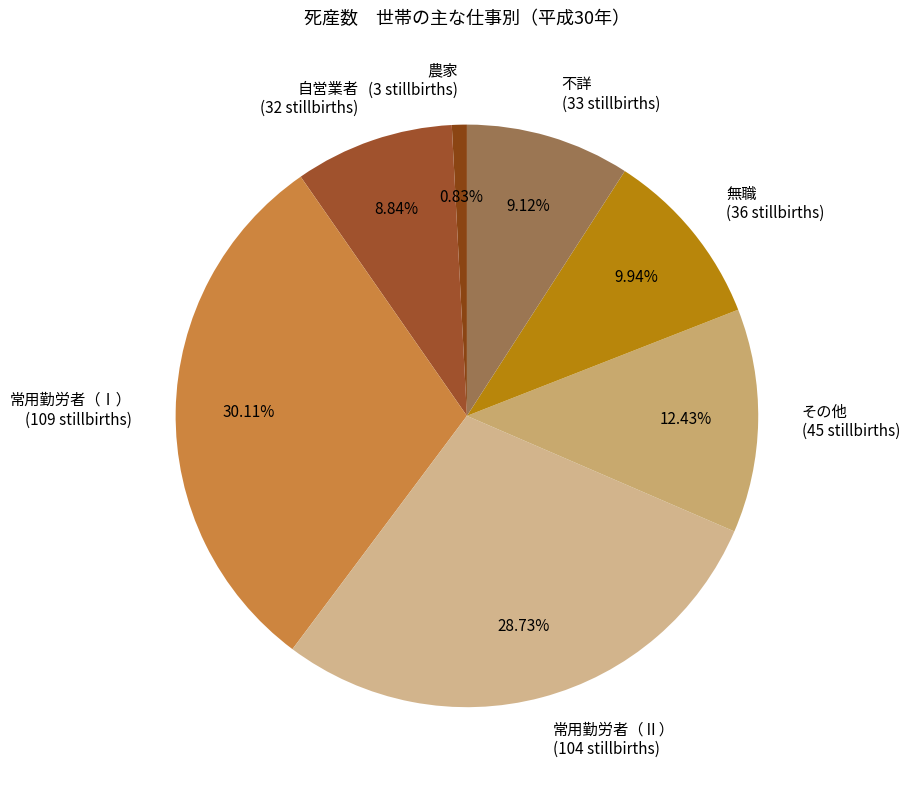

Do 無職 (36 stillbirths) and 自営業者 (32 stillbirths) together represent more than half of the pie?

No